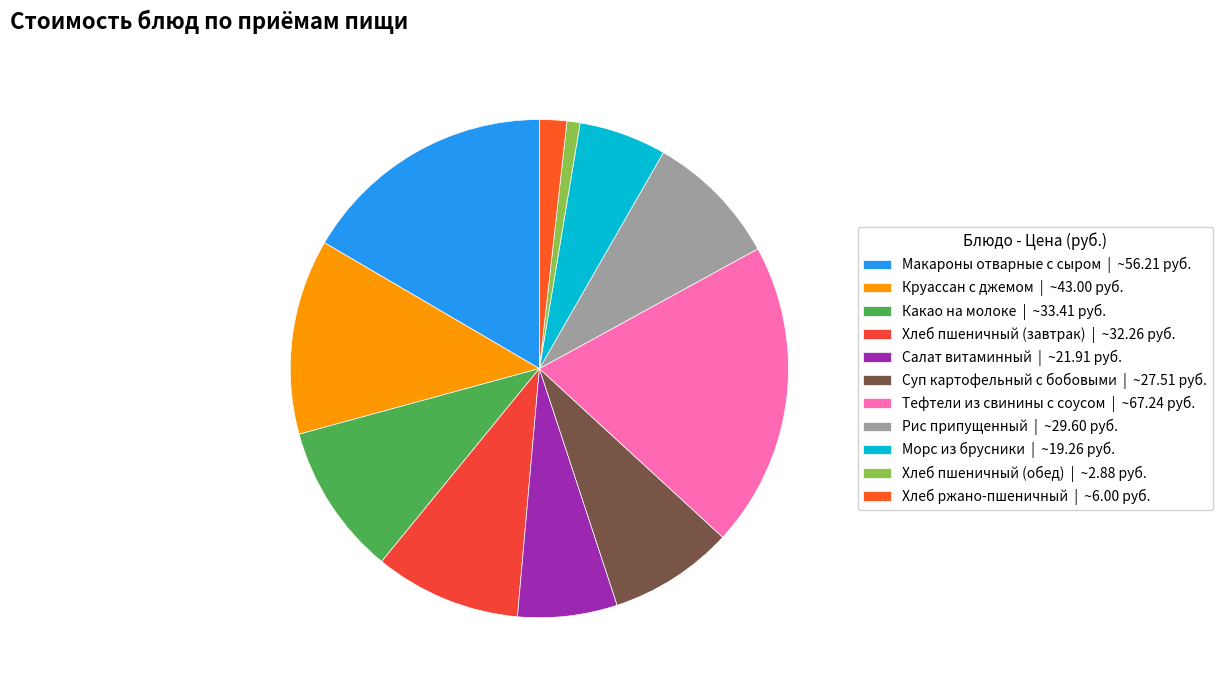

The Морс из брусники slice represents 6% of the pie. True or false?

True